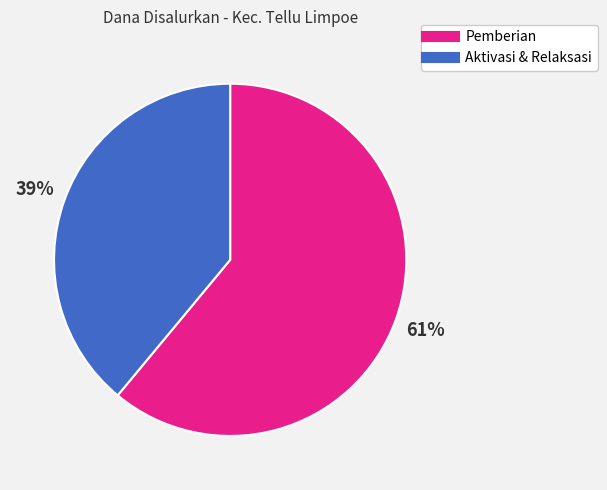

To the nearest percent, what is the difference between the largest and smallest slice percentages?

22%